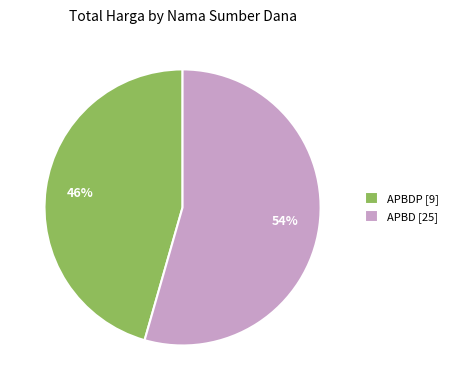

Which slice is the smallest?

APBDP [9]